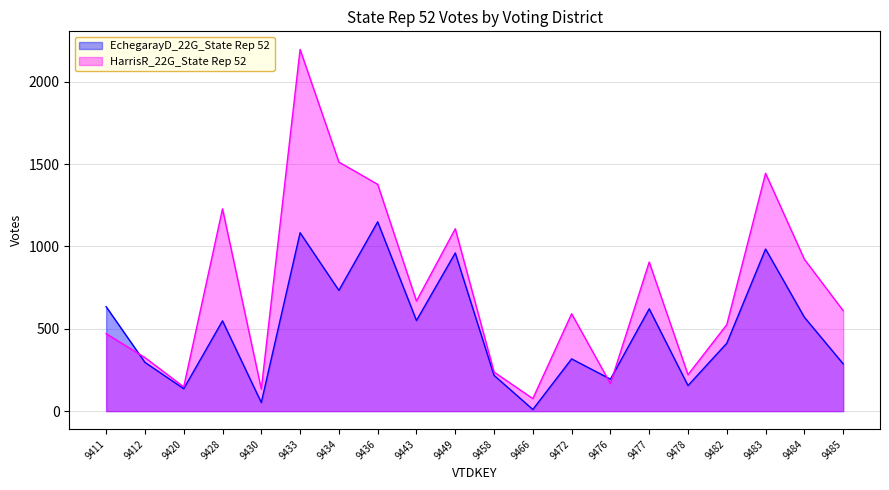

What is the value of the EchegarayD_22G_State Rep 52 point at the 2nd from the left?

296